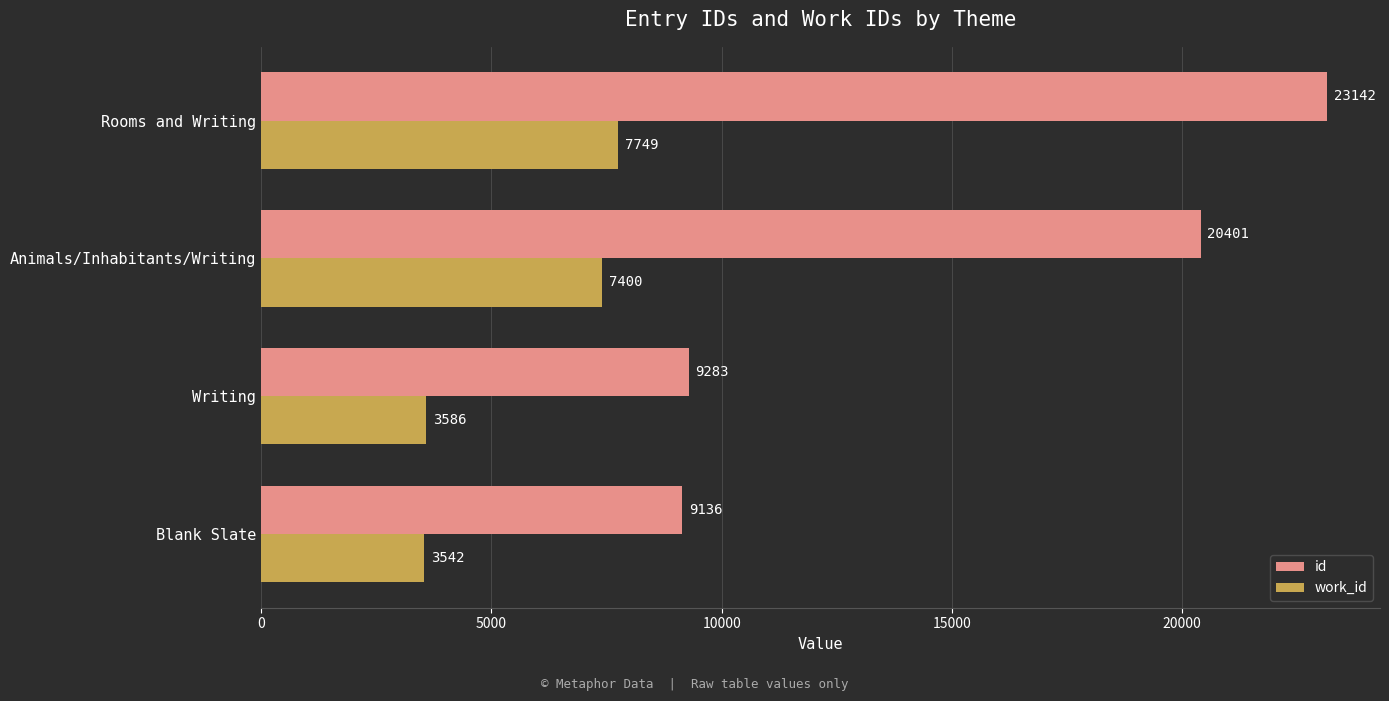

What is the lowest value of the work_id series?

3542